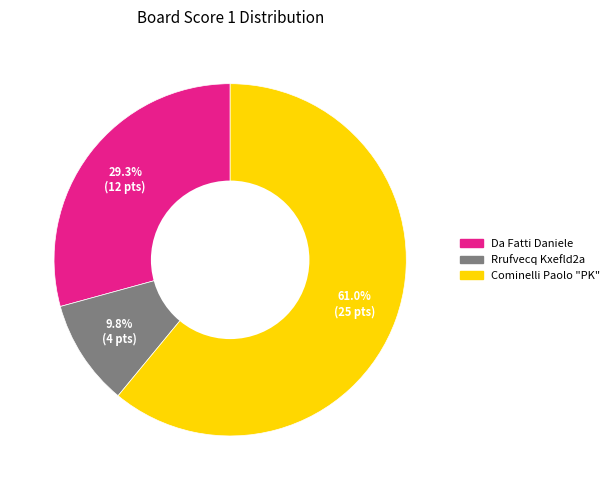

Count the number of slices in the pie.

3